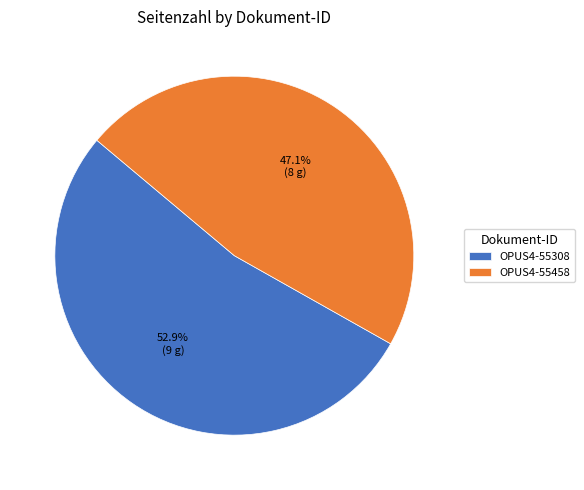

To the nearest percent, what percentage of the pie is OPUS4-55458?

47%